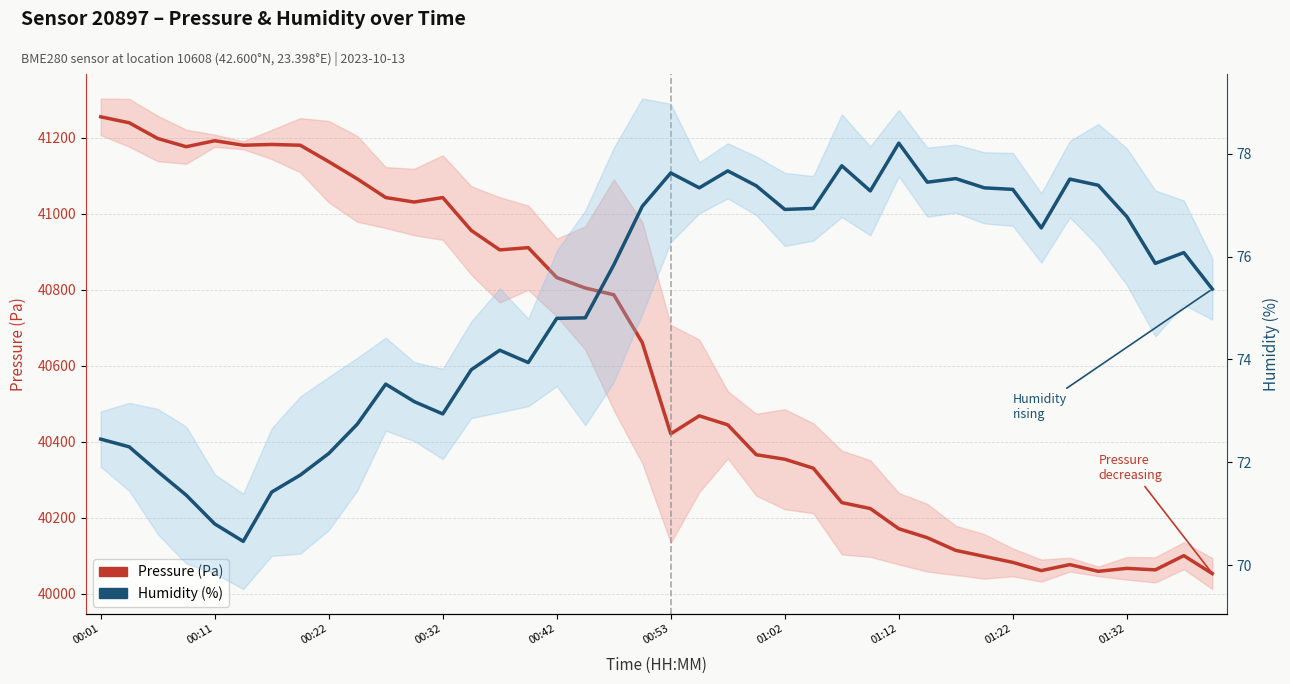

How many lines are shown in the chart?

2